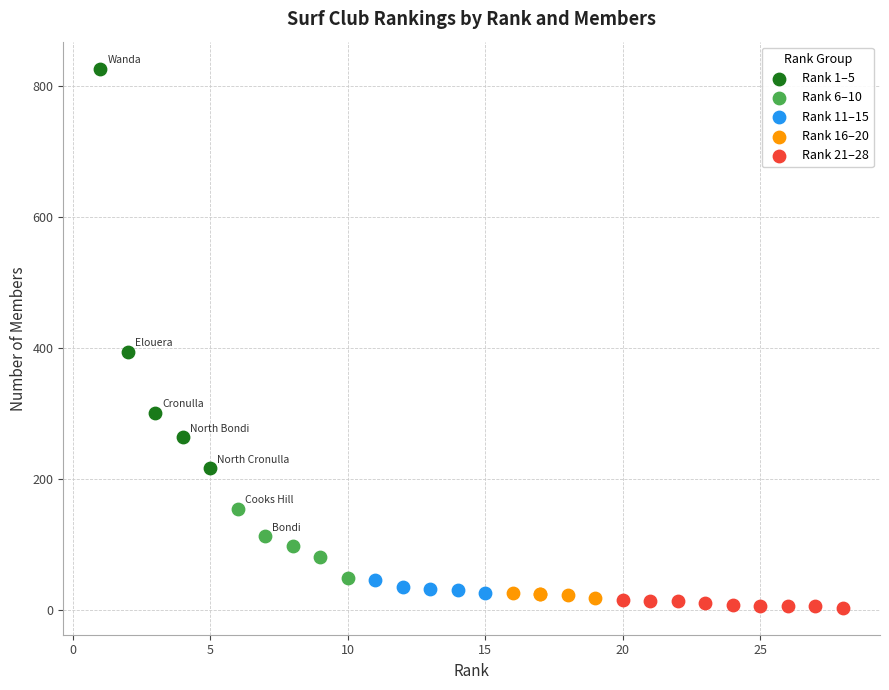

Which series has the widest spread of Y values?

Rank 1–5